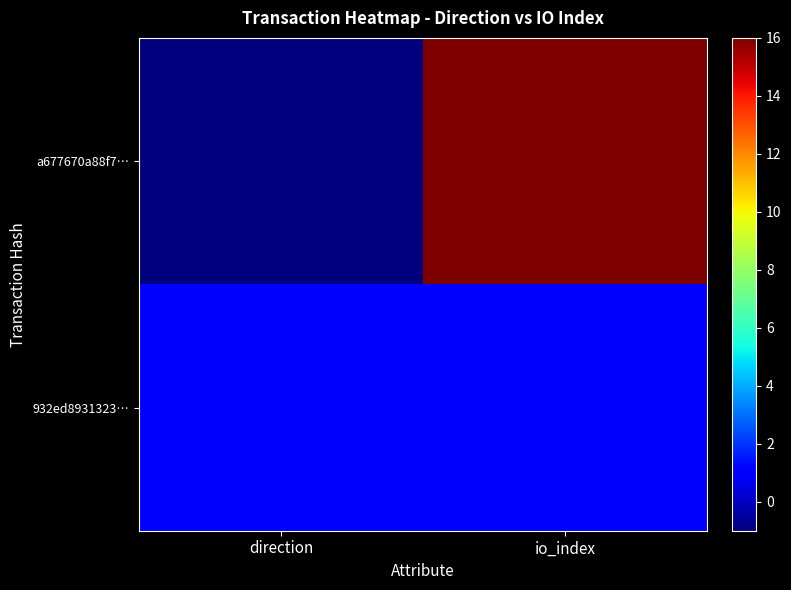

Reading left to right, list all the values displayed in this chart.

a677670a88f7…: direction=-1	io_index=16
932ed8931323…: direction=1	io_index=1